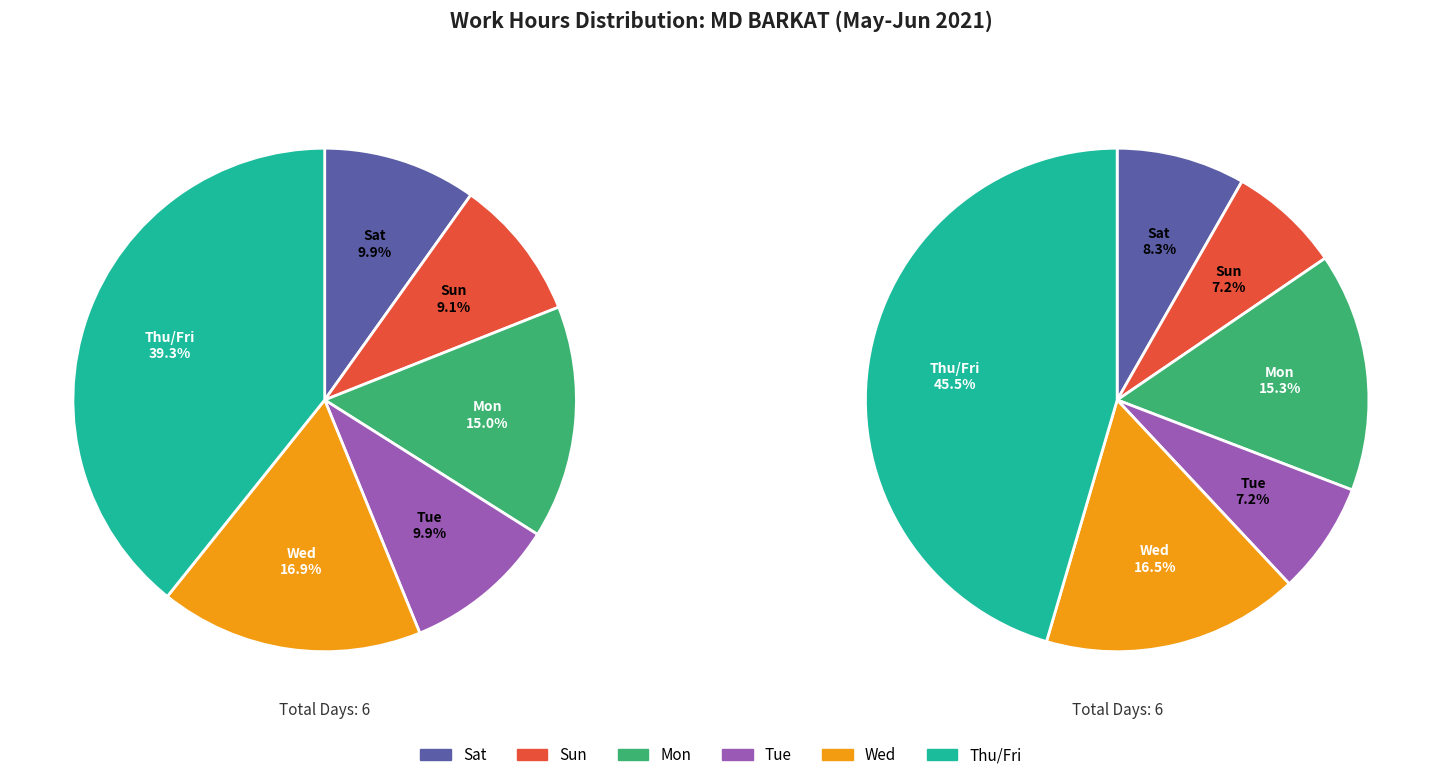

Is it true that Wed 16 is 1% of the pie?

False